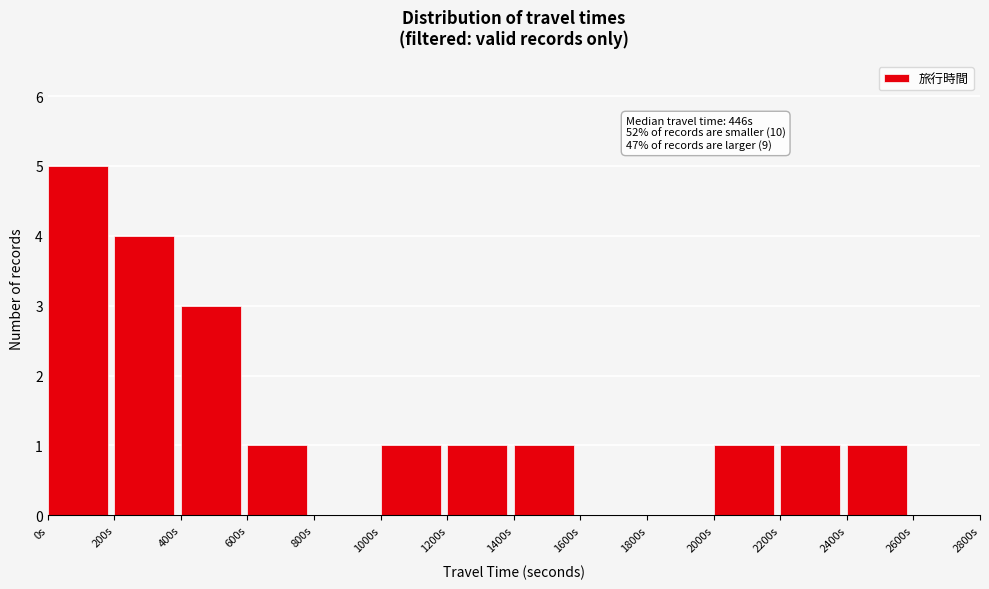

Over which range of the x-axis is the bar tallest?

0 to 200